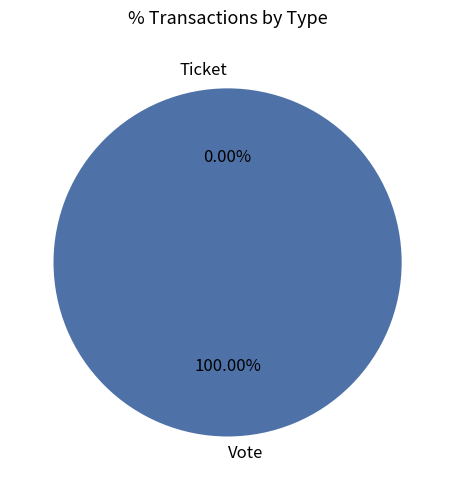

Rank the categories by value from highest to lowest.

Vote, Ticket